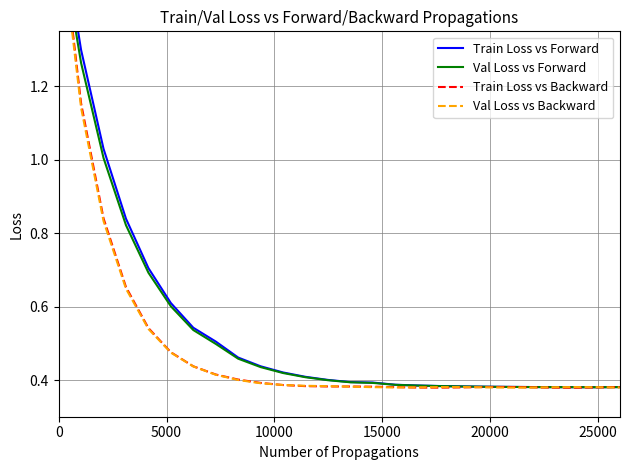

What is the average value of the Val Loss vs Forward series?

0.5